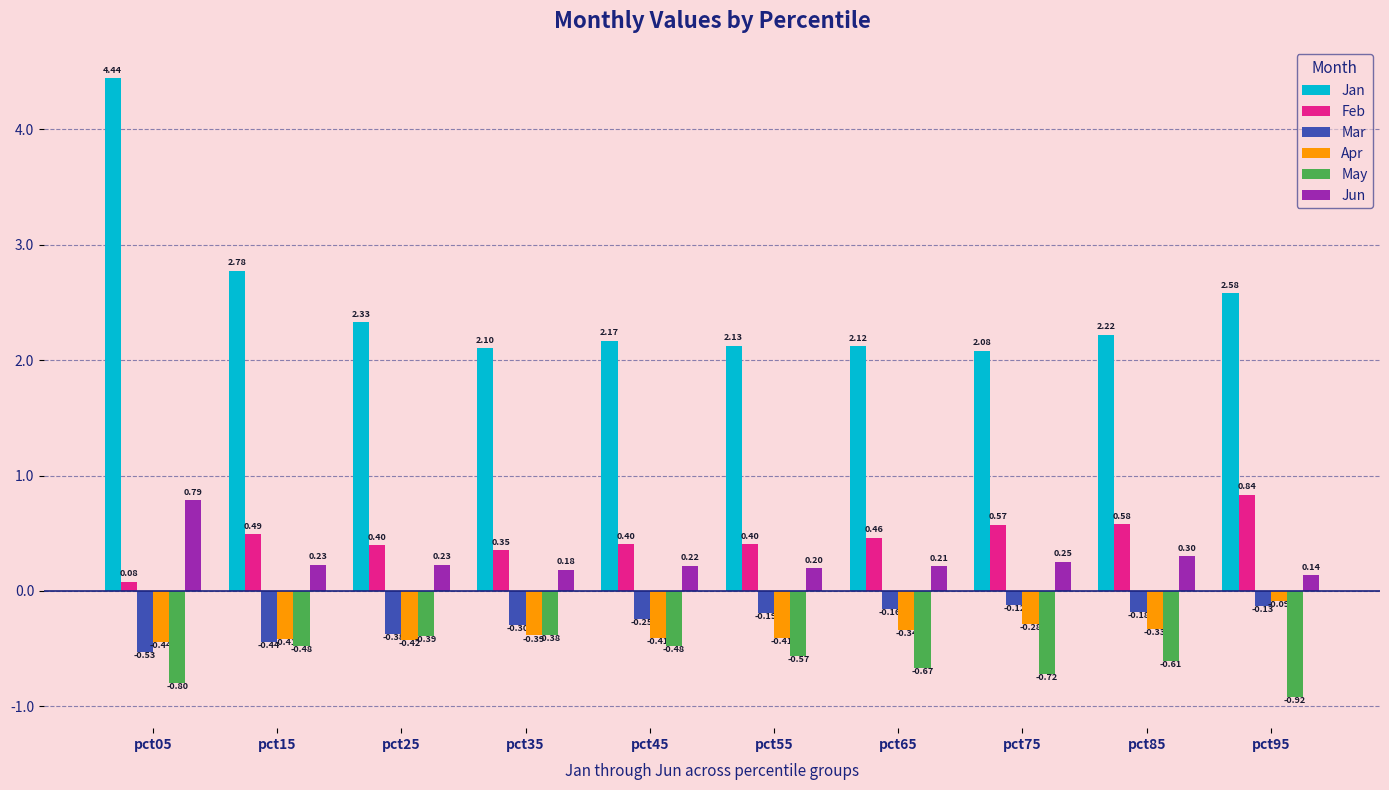

What is the difference between the second highest and second lowest values in the Mar series?

0.3